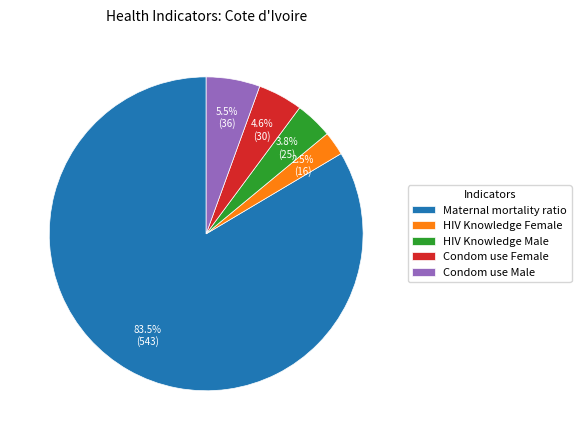

To the nearest percent, what percentage of the pie is HIV Knowledge Male?

4%